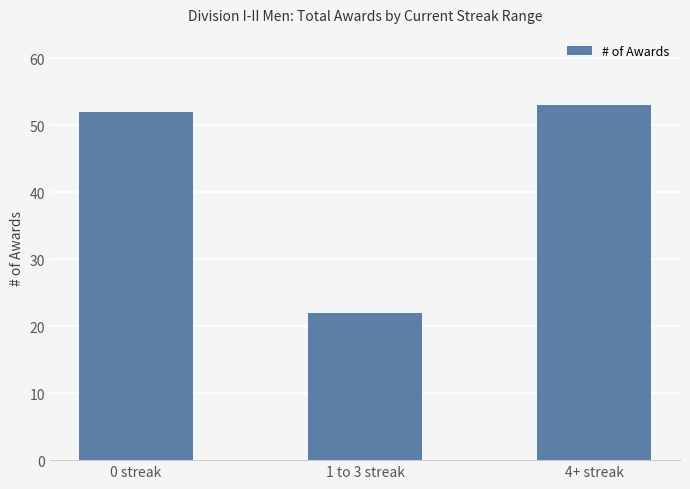

Is it true that the value at 0 streak is 72?

False